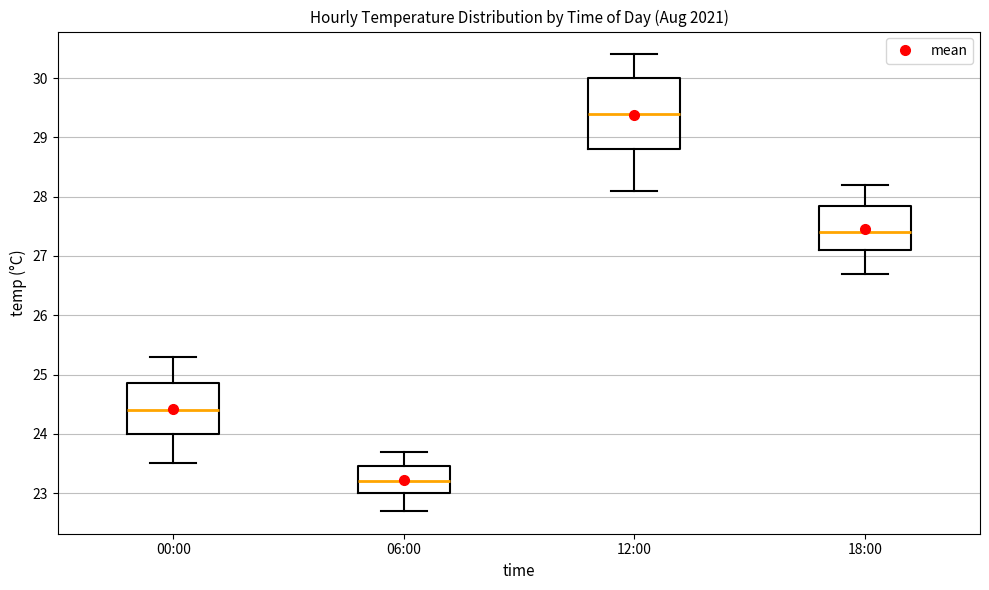

Reading left to right, read every box against the y-axis: the position of its median line, the range the box covers, and the ends of its whiskers. The values are not printed on the chart, so give them approximately, as read against the axis.

00:00: median 24.4, box 24.0 to 24.9, whiskers 23.5 to 25.3
06:00: median 23.2, box 23.0 to 23.5, whiskers 22.7 to 23.7
12:00: median 29.4, box 28.8 to 30.0, whiskers 28.1 to 30.4
18:00: median 27.4, box 27.1 to 27.9, whiskers 26.7 to 28.2